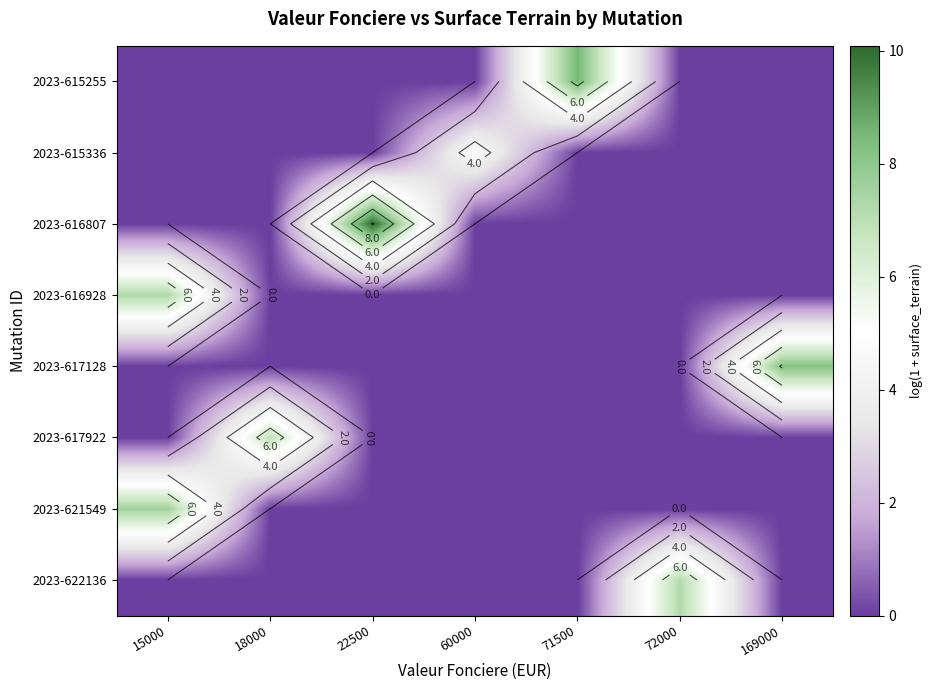

Is the value of 2023-621549 at 18000 greater than the value of 2023-616928 at 15000?

No